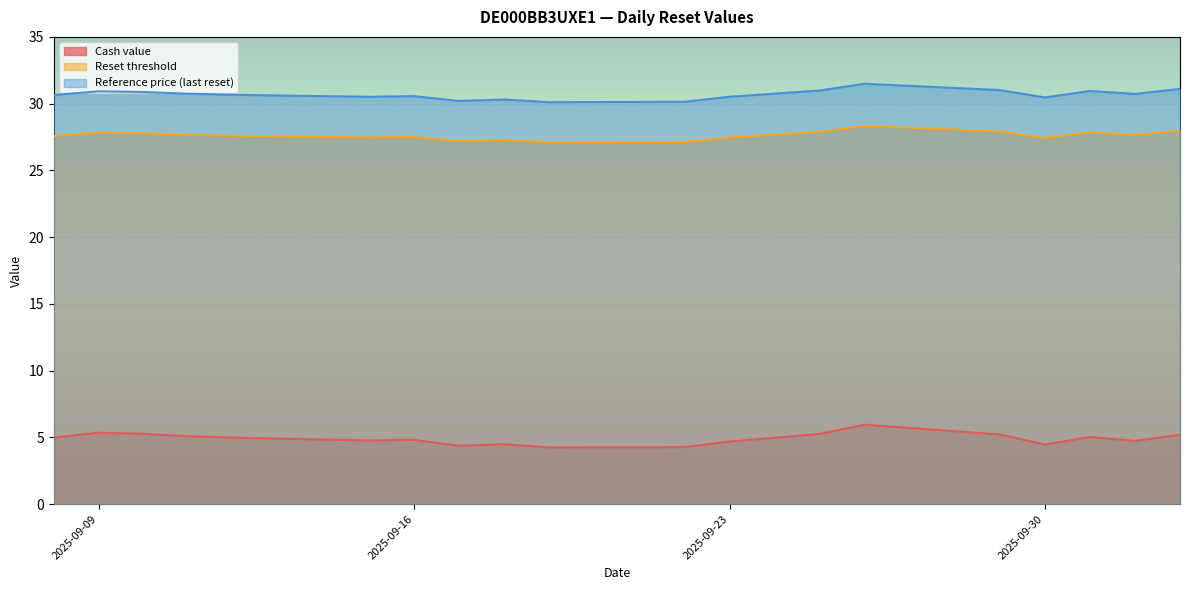

How many lines are shown in the chart?

3